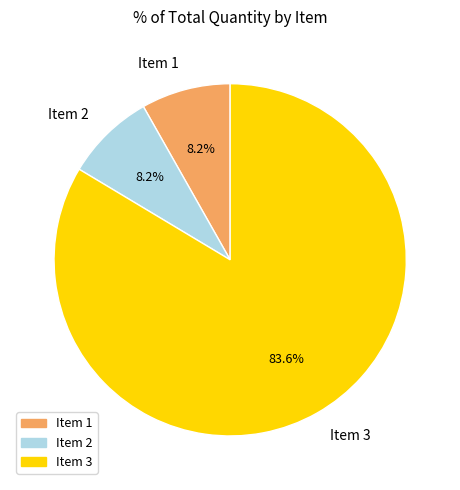

Does any single category account for the majority?

Yes